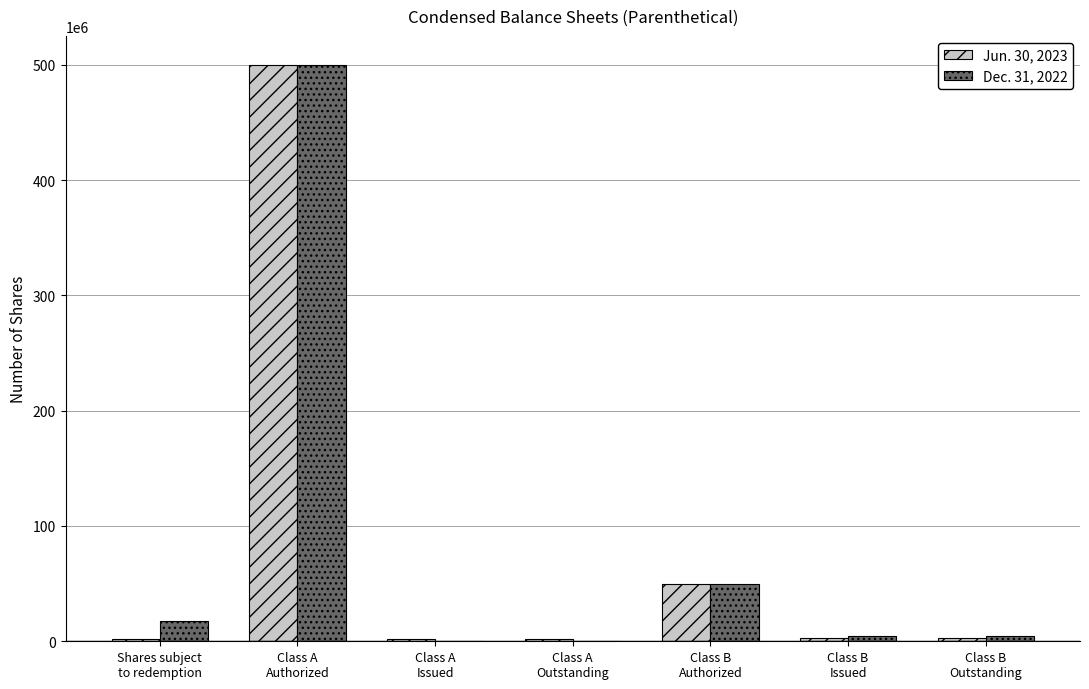

What is the greatest value displayed?

500000000